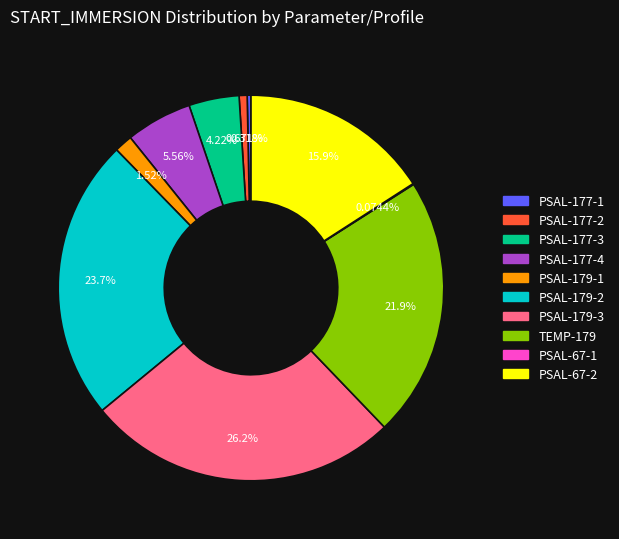

Is there a majority slice in this chart?

No